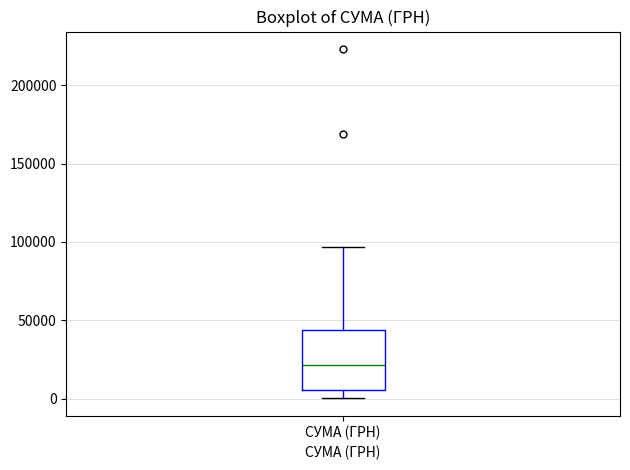

Transcribe this box plot: give where the median line is, the range the box spans, and where the two whiskers end, as read against the y-axis. The values are not printed on the chart, so give them approximately, as read against the axis.

median 20000, box 5000 to 45000, whiskers 0 to 95000